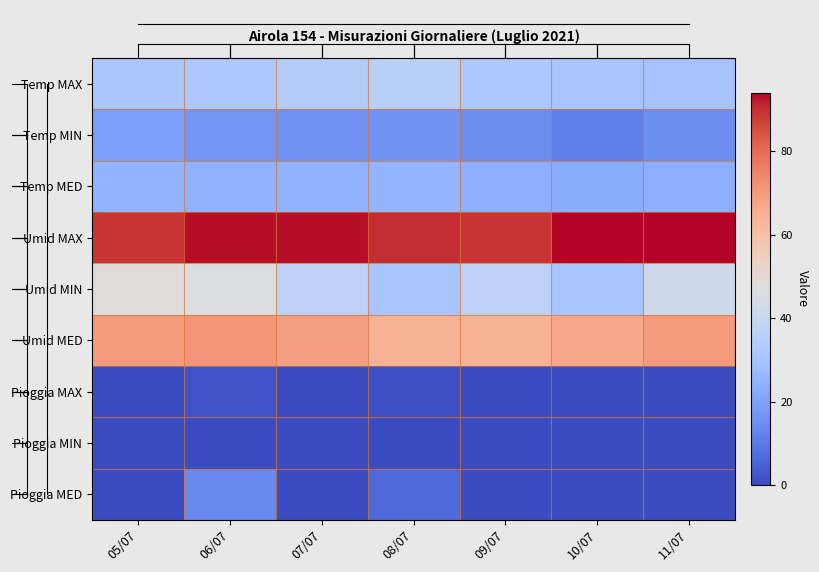

What is the difference between the highest and lowest values at 05/07?

89.0